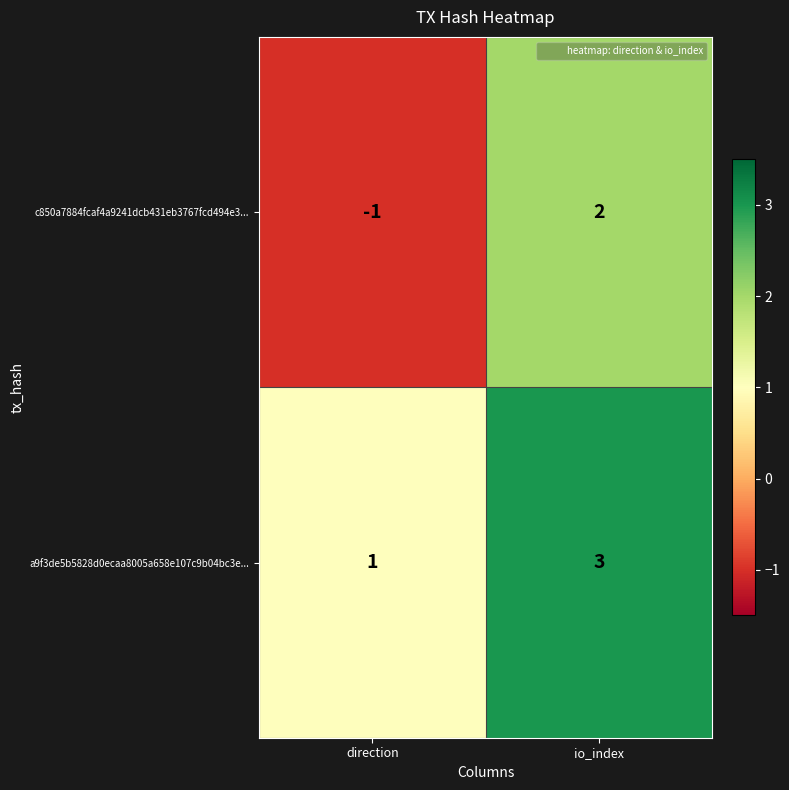

What is the total value across all series at io_index?

5